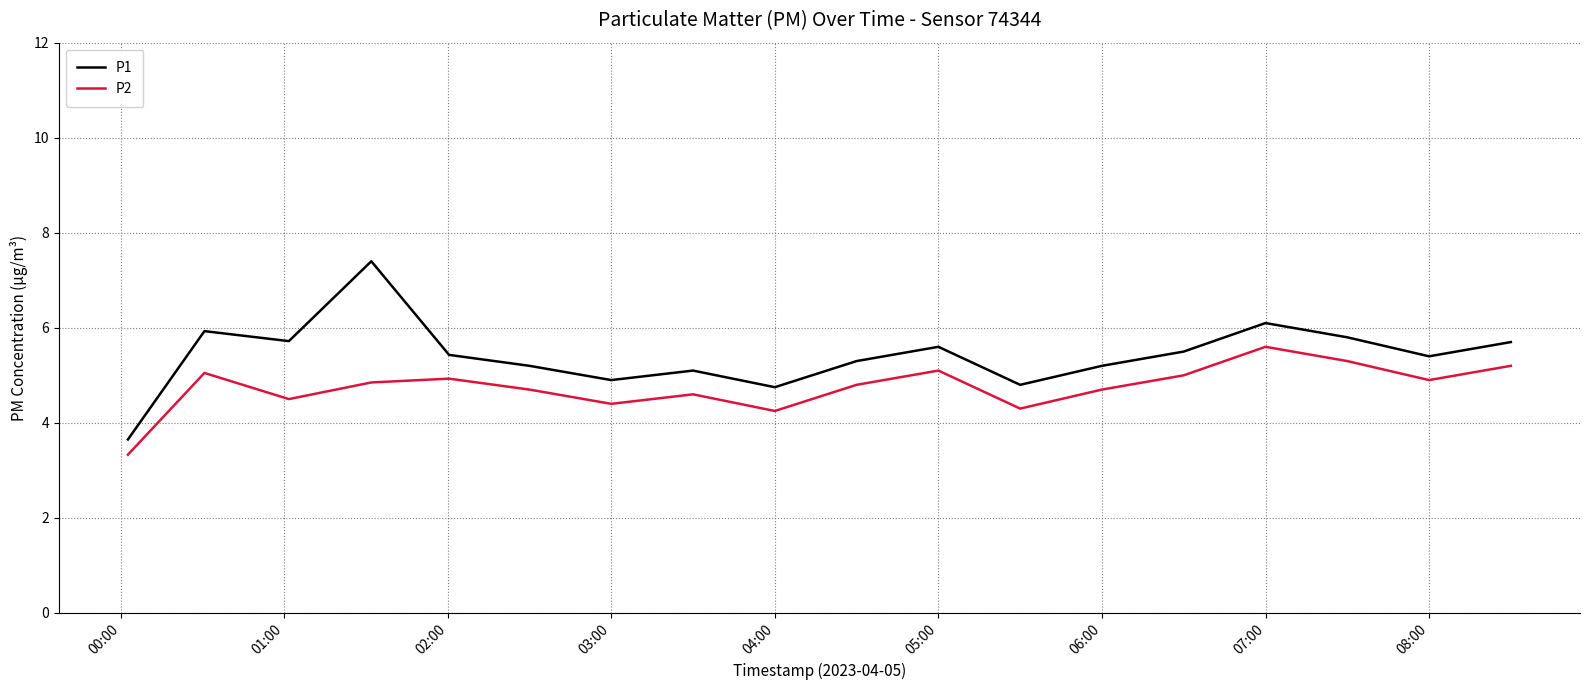

List the series in order of their overall mean, lowest first.

P2, P1